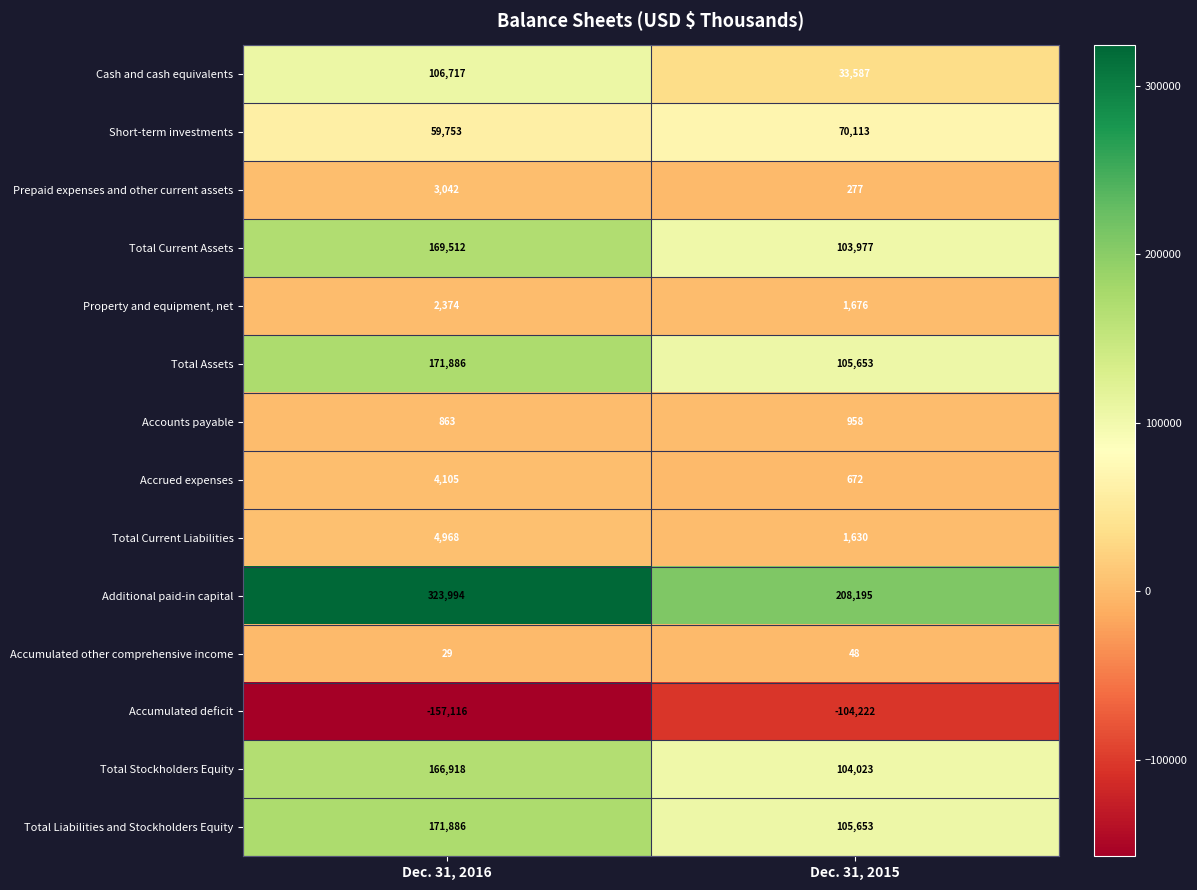

Count the number of categories in the chart.

2